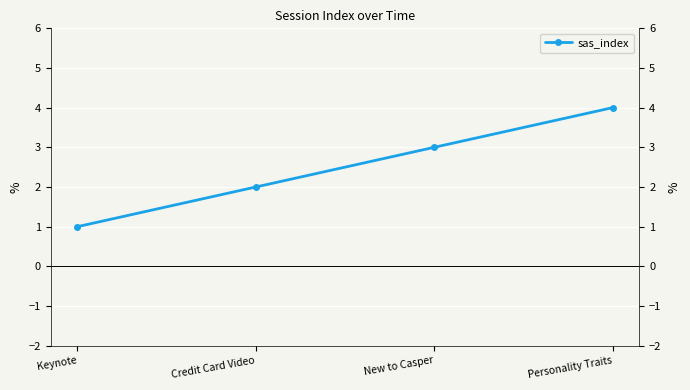

What is the difference between the values at Personality Traits and Credit Card Video?

2